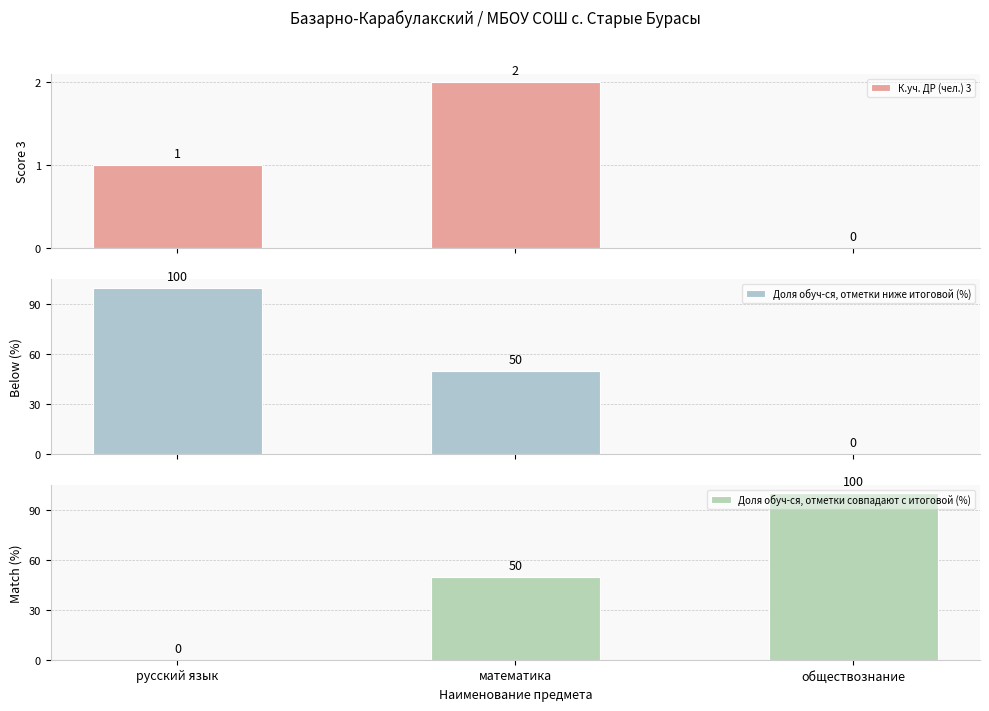

What is the label of the 2nd bar from the left?

математика